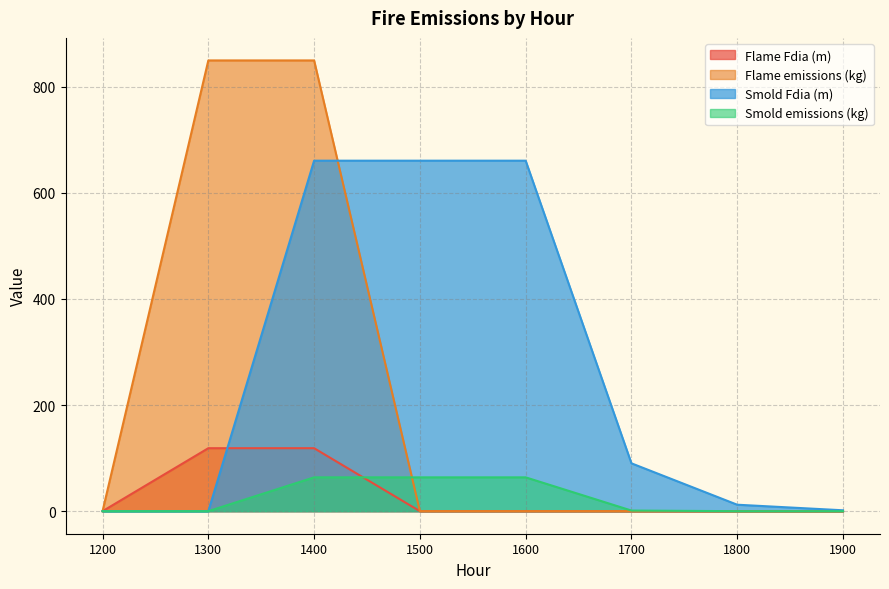

What is the sum of all Smold emissions (kg) values?

192.5